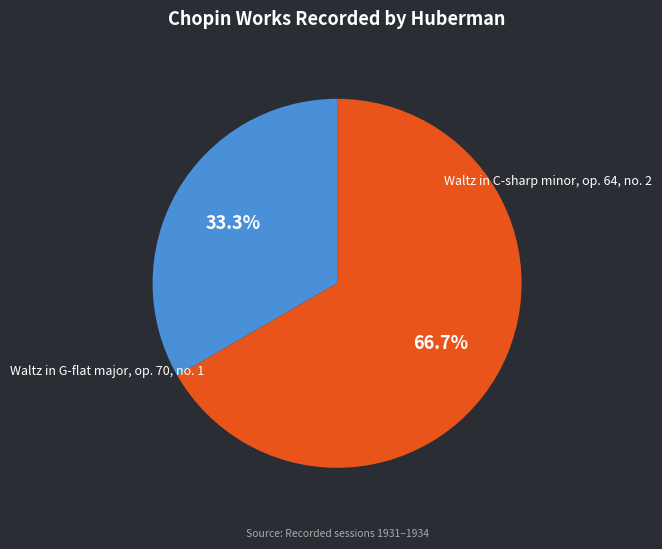

How many segments does this pie chart have?

2